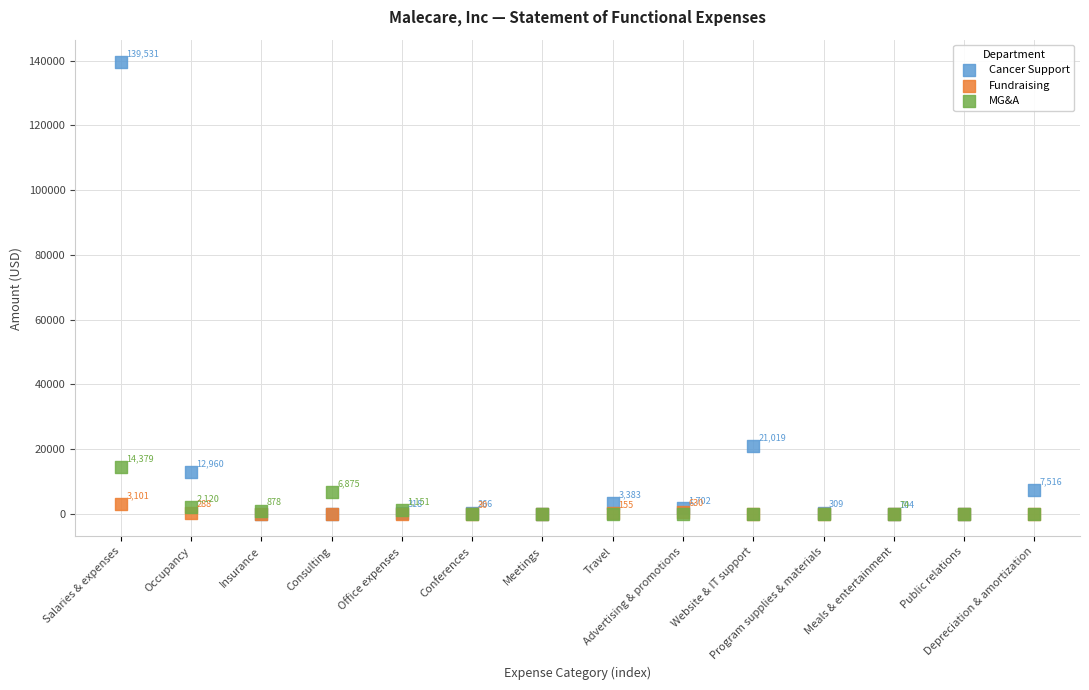

In the MG&A series, what Y value is closest to 7189?

6875.0